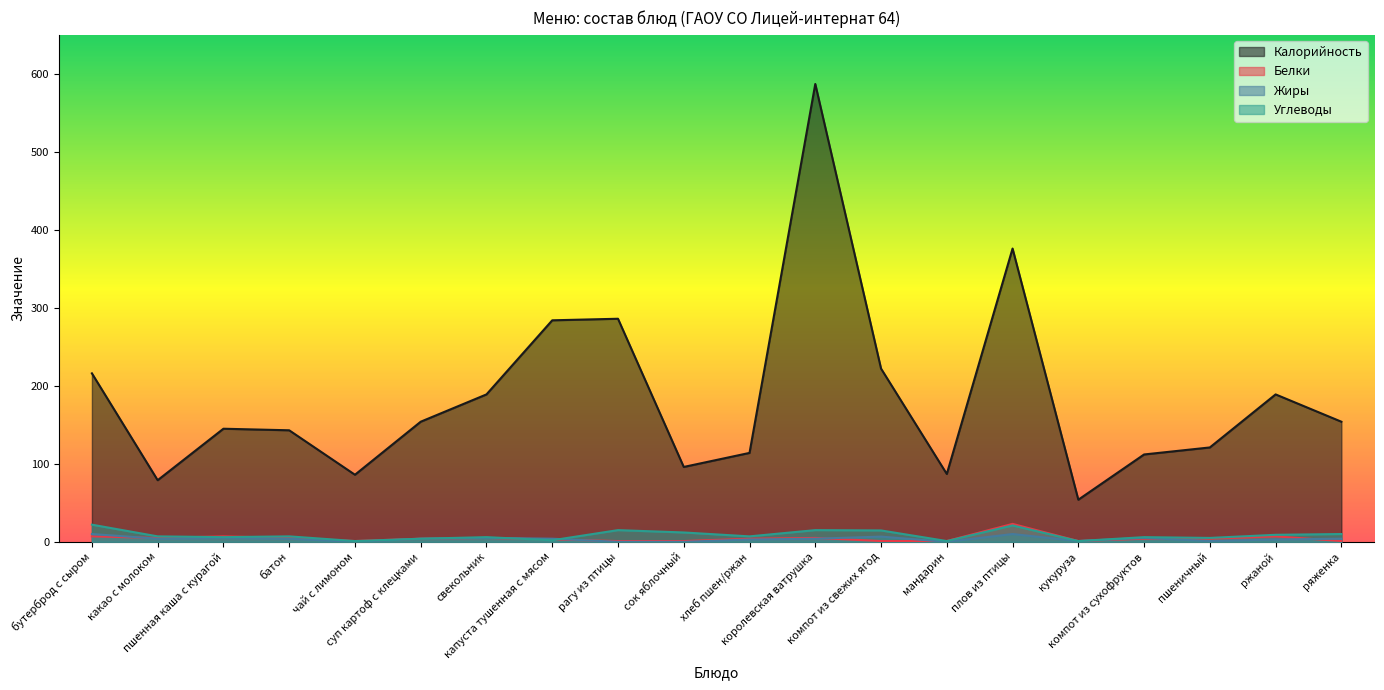

In Углеводы, how many points are lower than both neighbors (excluding endpoints)?

7